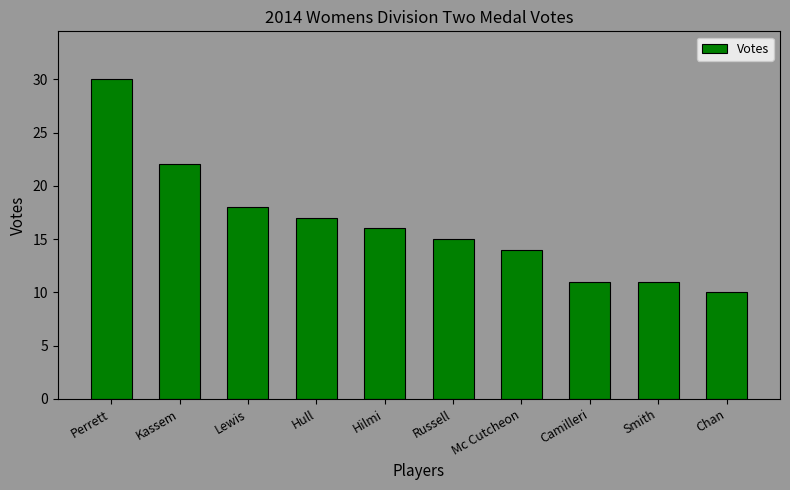

What is the approximate value at Hull, to the nearest 5?

15